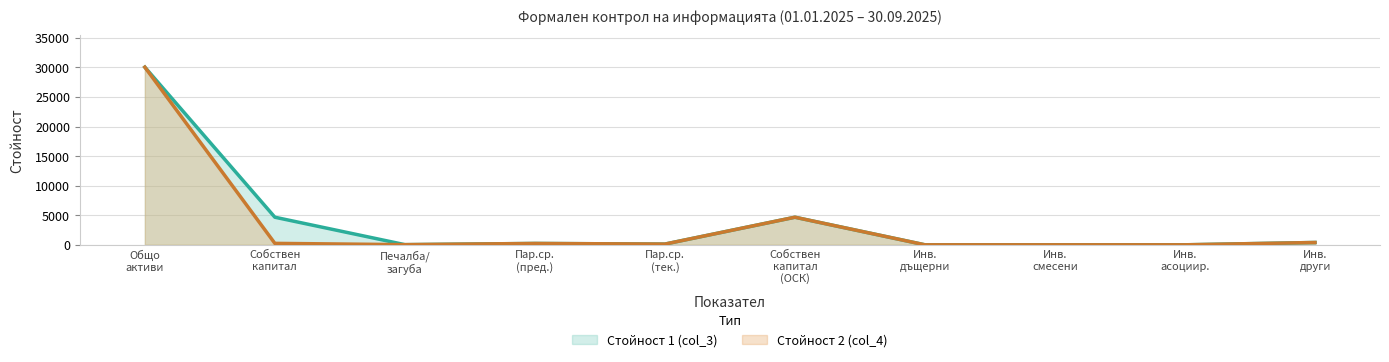

In Стойност 2 (col_4), how many points are higher than both neighbors (excluding endpoints)?

2